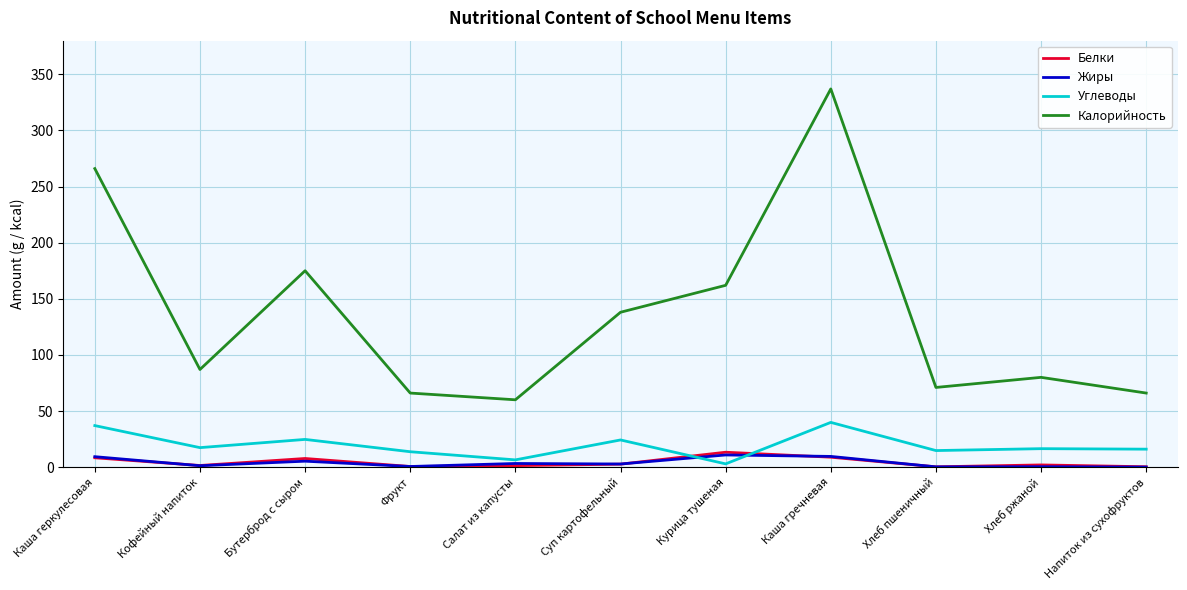

Count the number of data series in this chart.

4